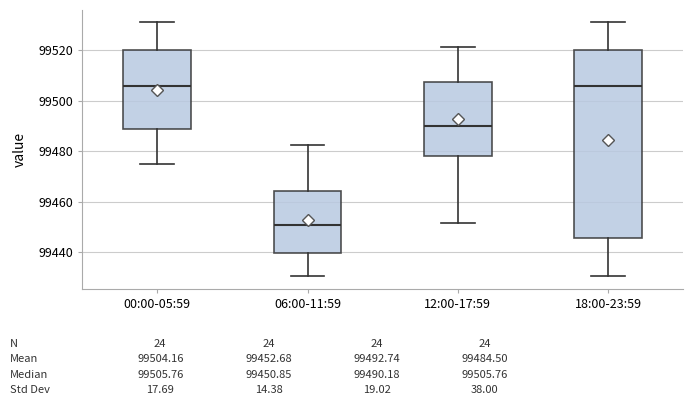

Which box is the tallest, from its lower edge to its upper edge?

18:00-23:59